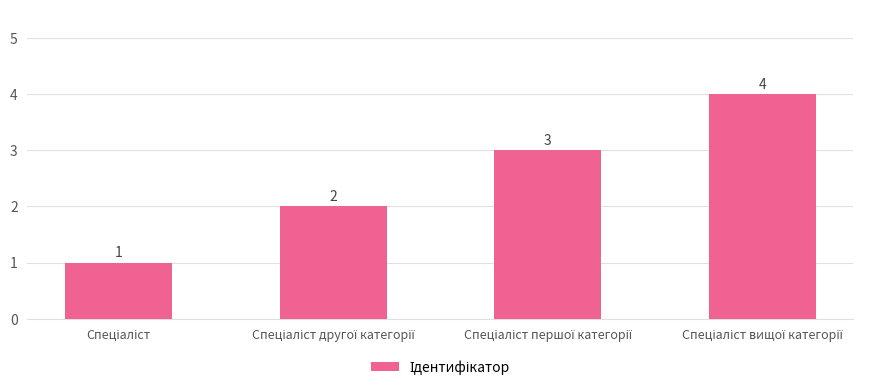

What is the sum of all values?

10